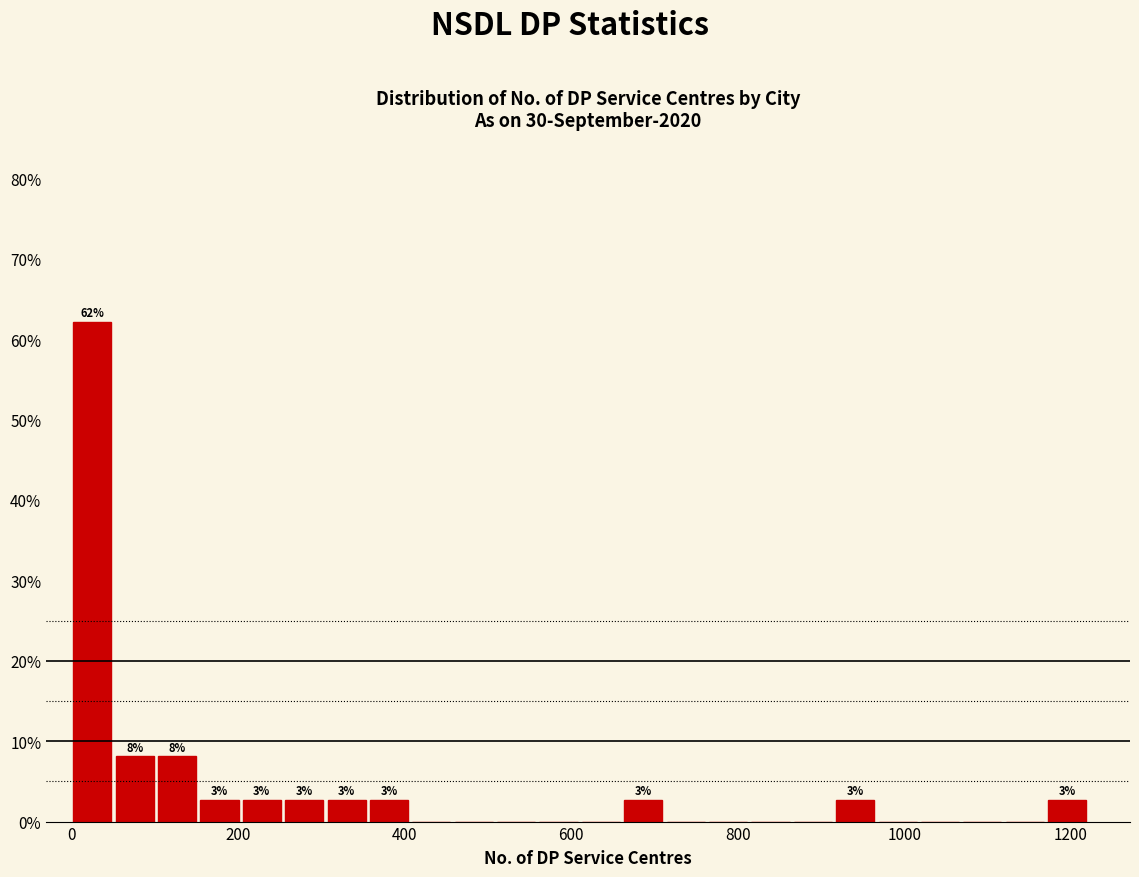

Around what value on the x-axis is the tallest bar? Give the approximate position of its centre, as read against the axis.

20